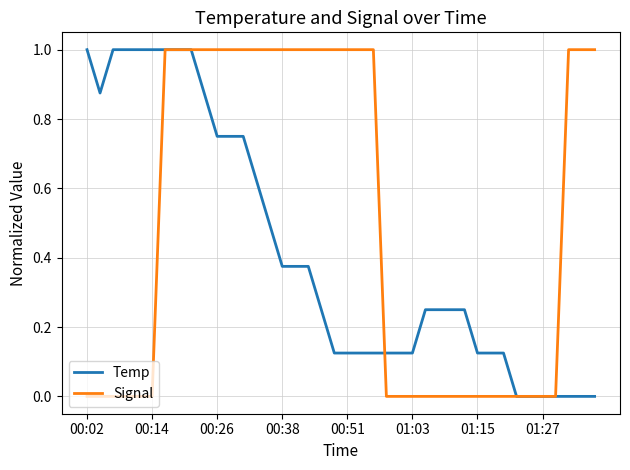

What is the highest value of the Temp series?

1.0